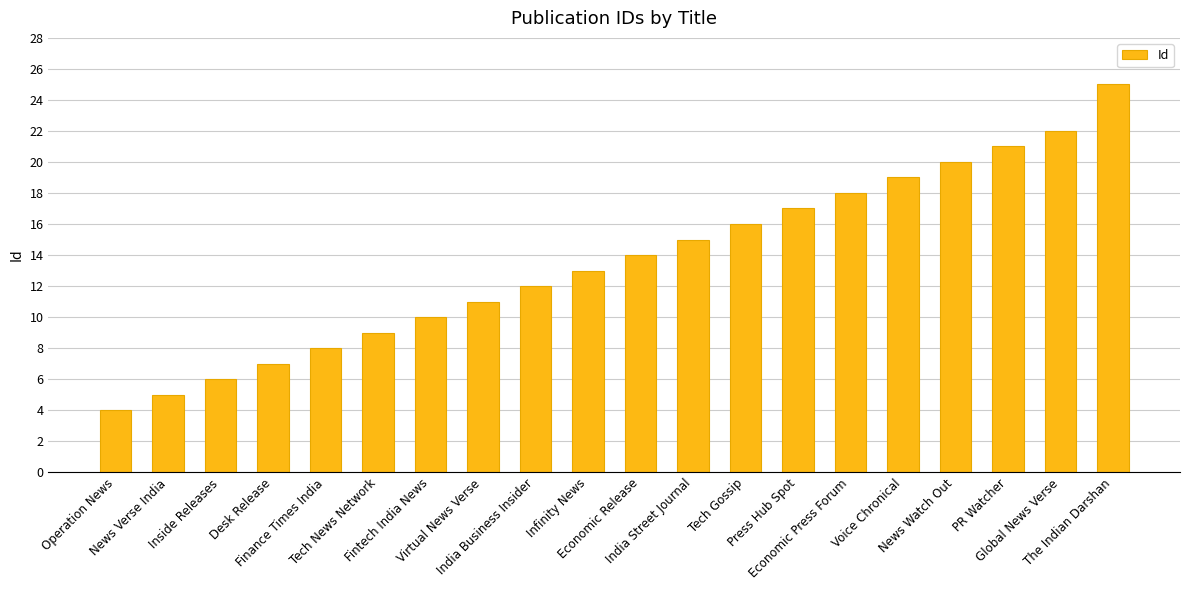

How many values are below 14?

10